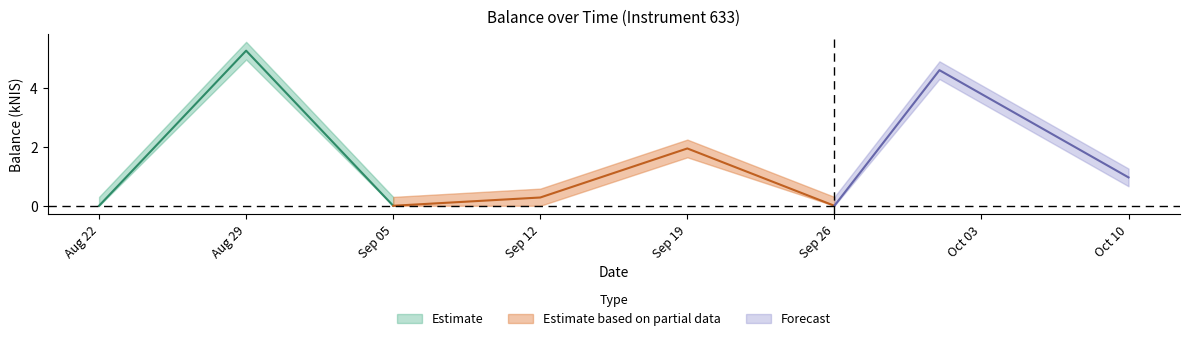

True or false: balance_lower and balance_kNIS intersect in this chart.

False